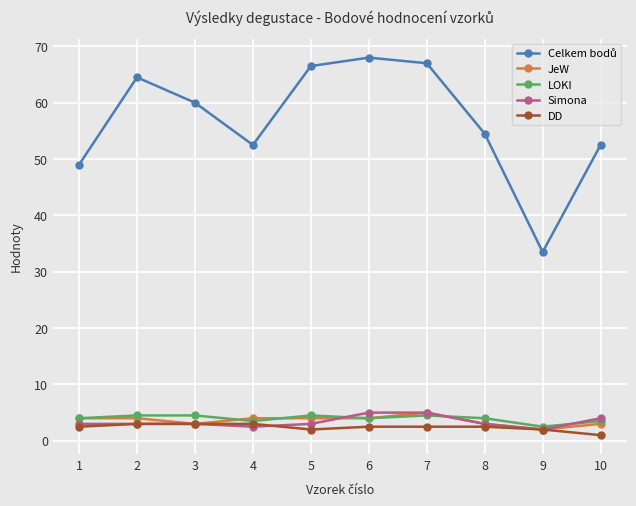

At how many categories does at least one series exceed 39?

9